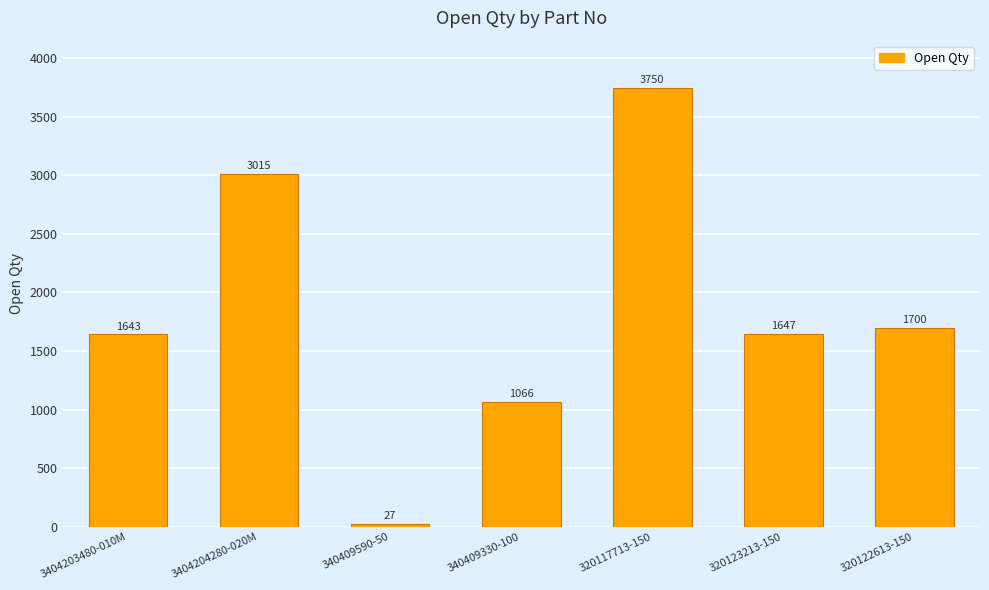

What is the difference between the second highest and second lowest values?

1949